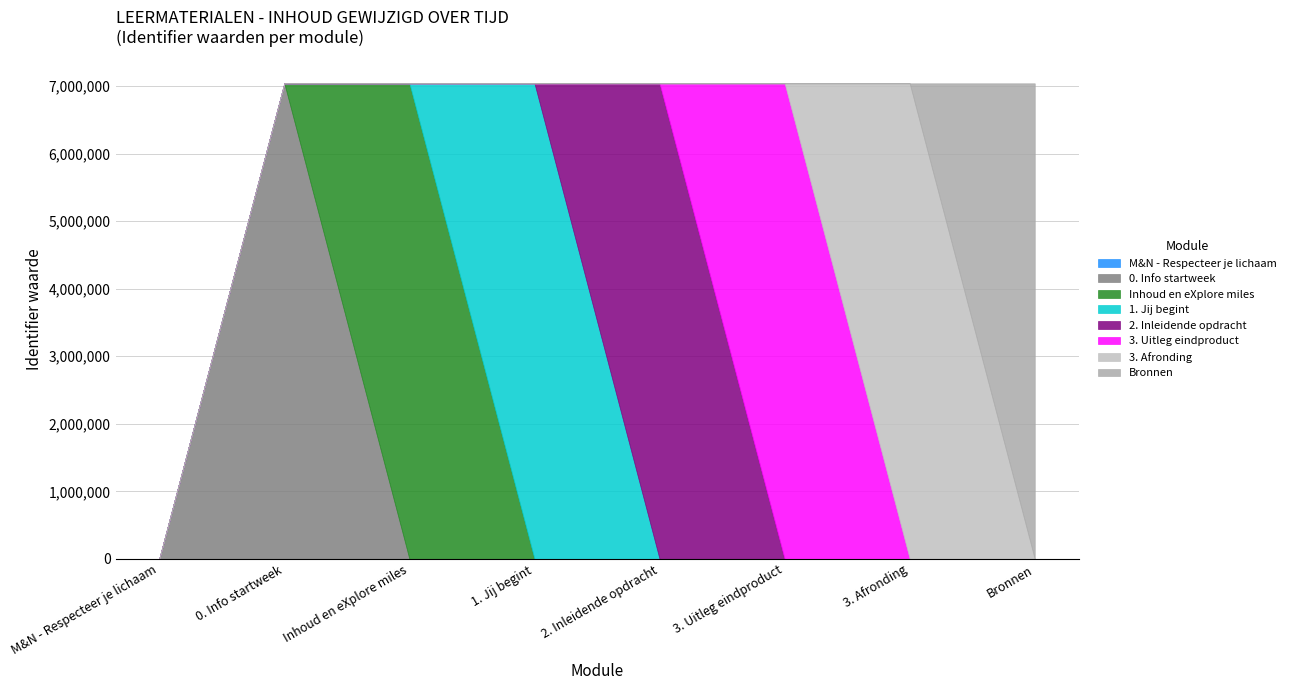

List the labels in order of value, smallest first.

M&N - Respecteer je lichaam, 0. Info startweek, Inhoud en eXplore miles, 1. Jij begint, 2. Inleidende opdracht, 3. Uitleg eindproduct, 3. Afronding, Bronnen